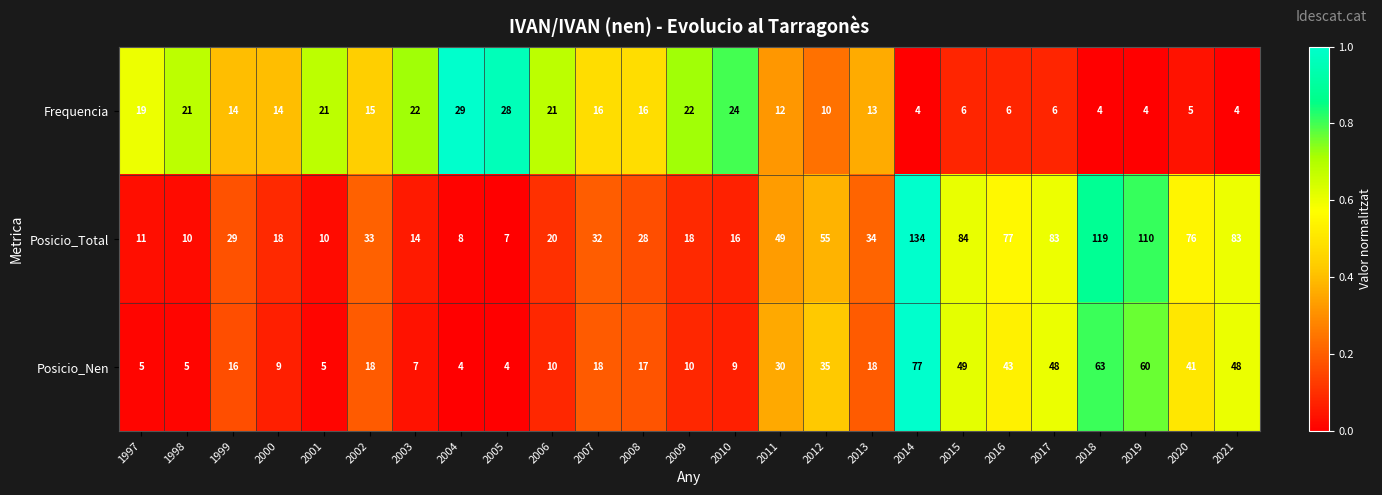

Is it true that Posicio_Total equals 42 at 2008?

False